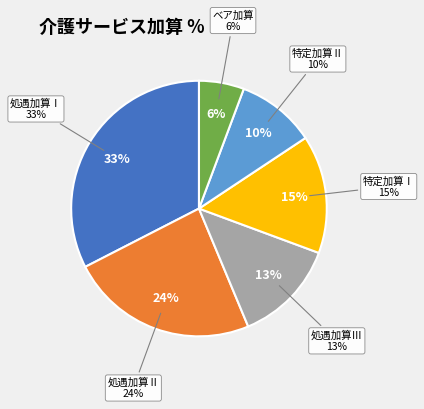

Combined, what portion of the pie is 特定加算Ⅱ and 処遇加算Ⅲ?

23.0%